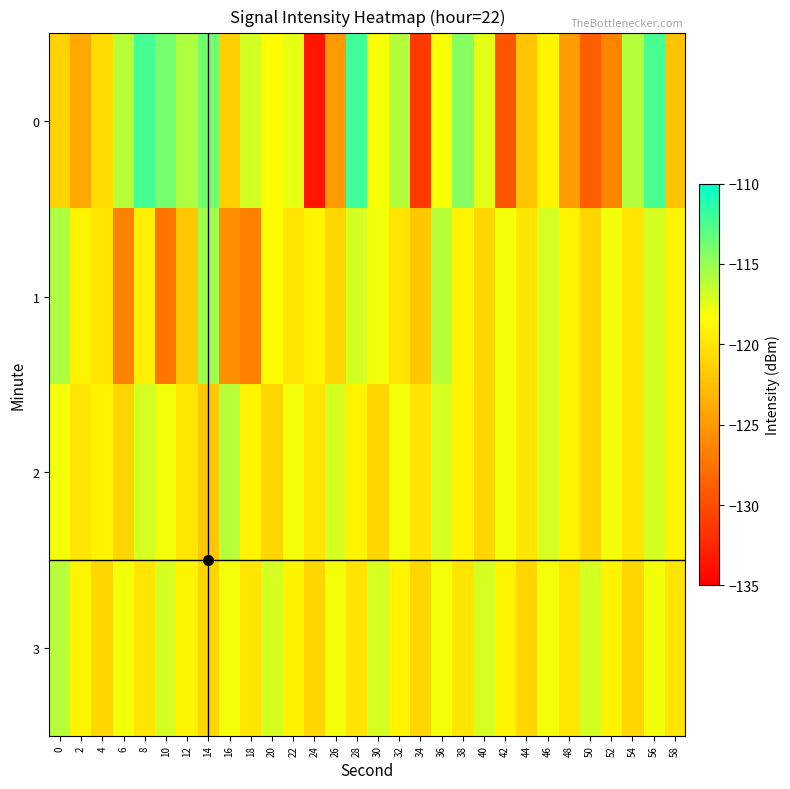

List the series in order of their peak value, highest first.

0, 1, 2, 3